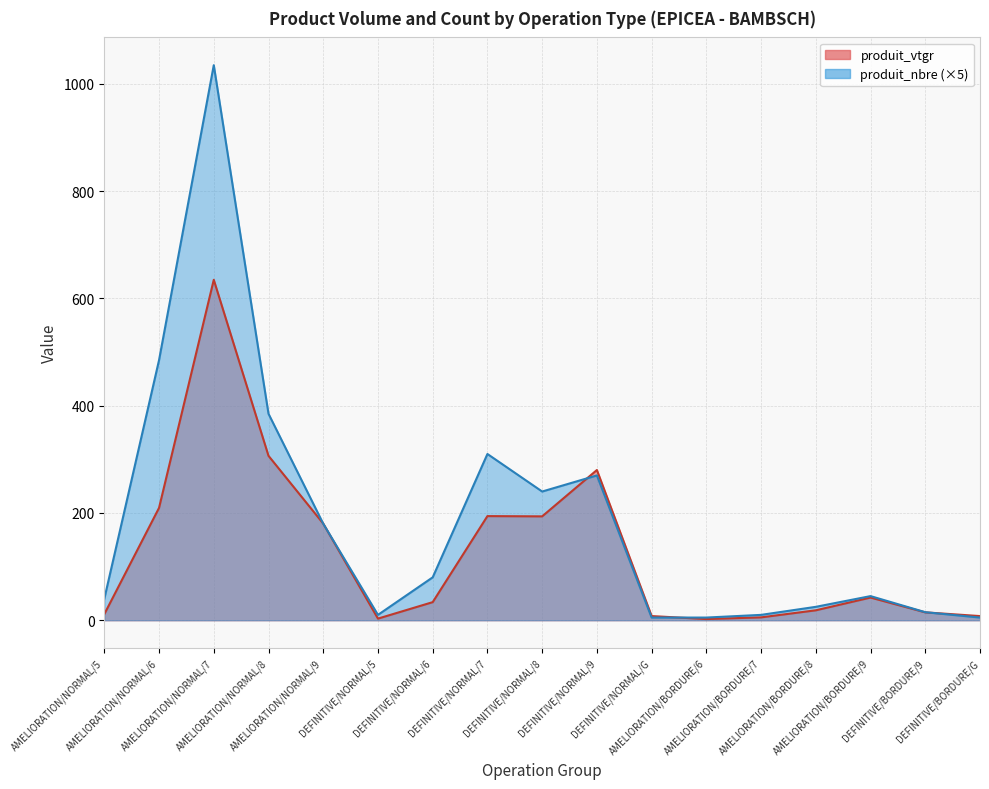

The value of produit_vtgr at DEFINITIVE/BORDURE/G is 11.3. True or false?

False